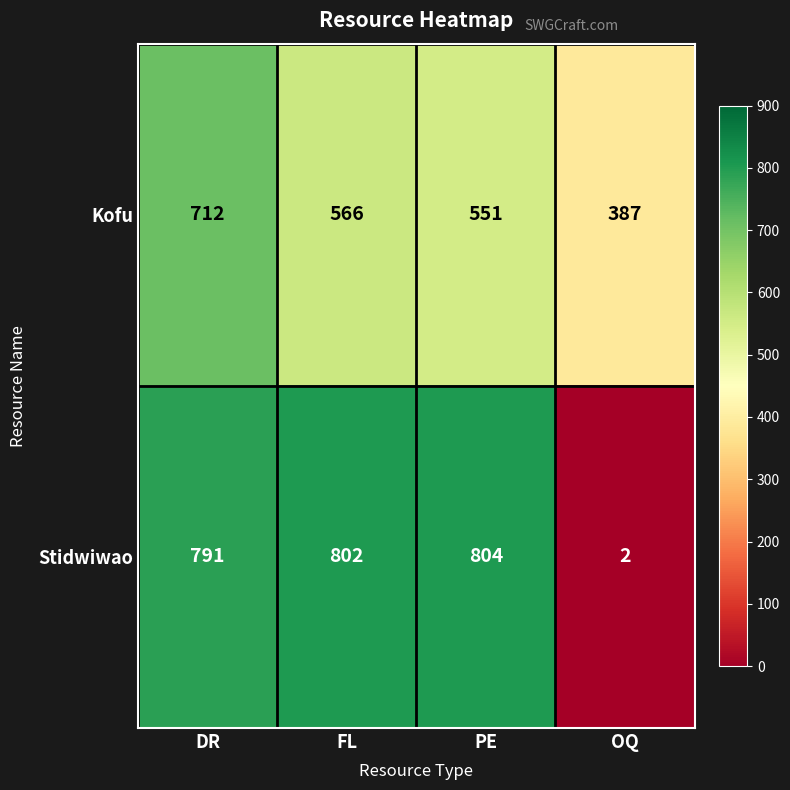

What is the greatest value displayed?

804